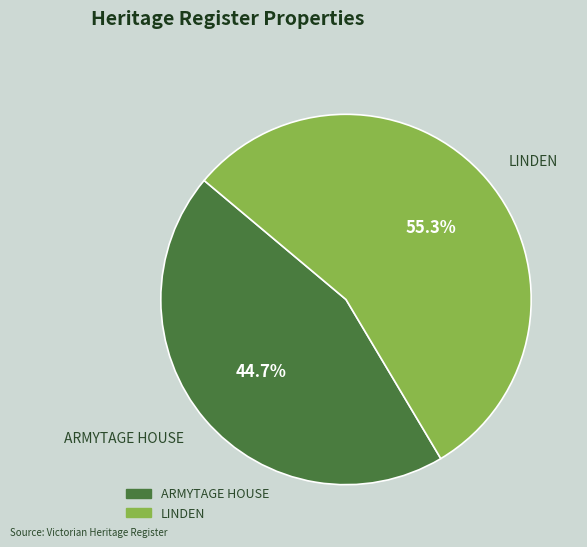

To the nearest percent, what percentage of the pie is ARMYTAGE HOUSE?

45%